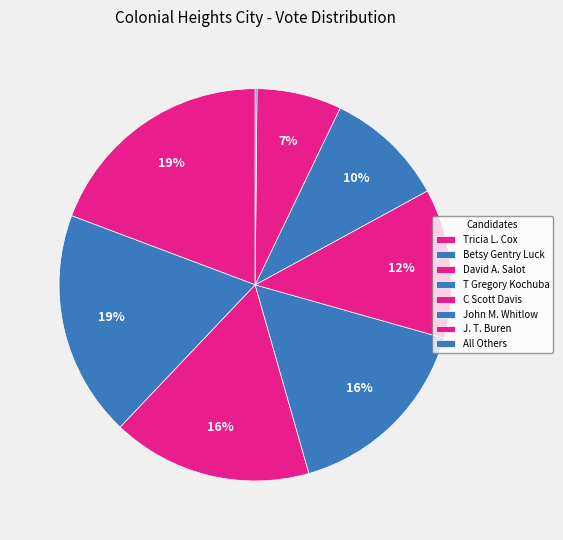

Do C Scott Davis and T Gregory Kochuba together represent more than half of the pie?

No